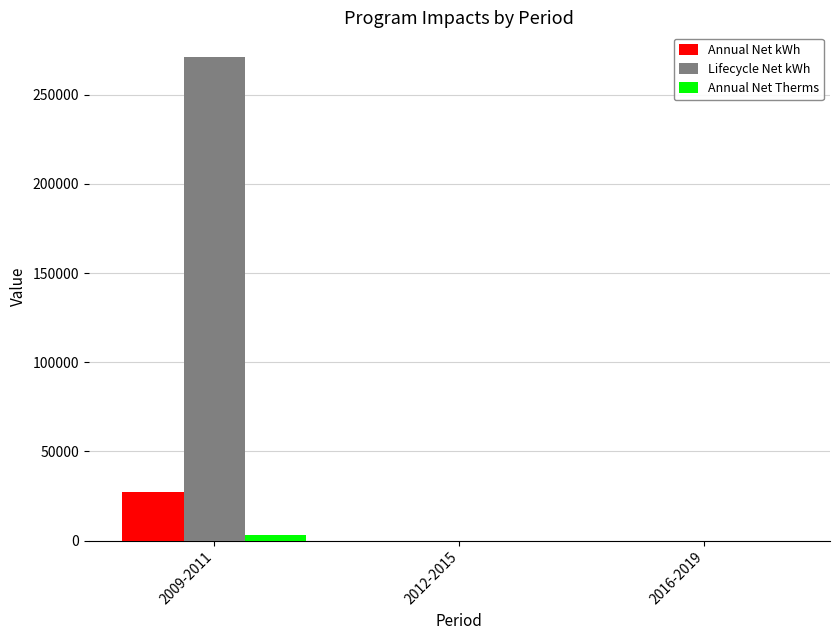

Does the chart contain stacked bars?

No